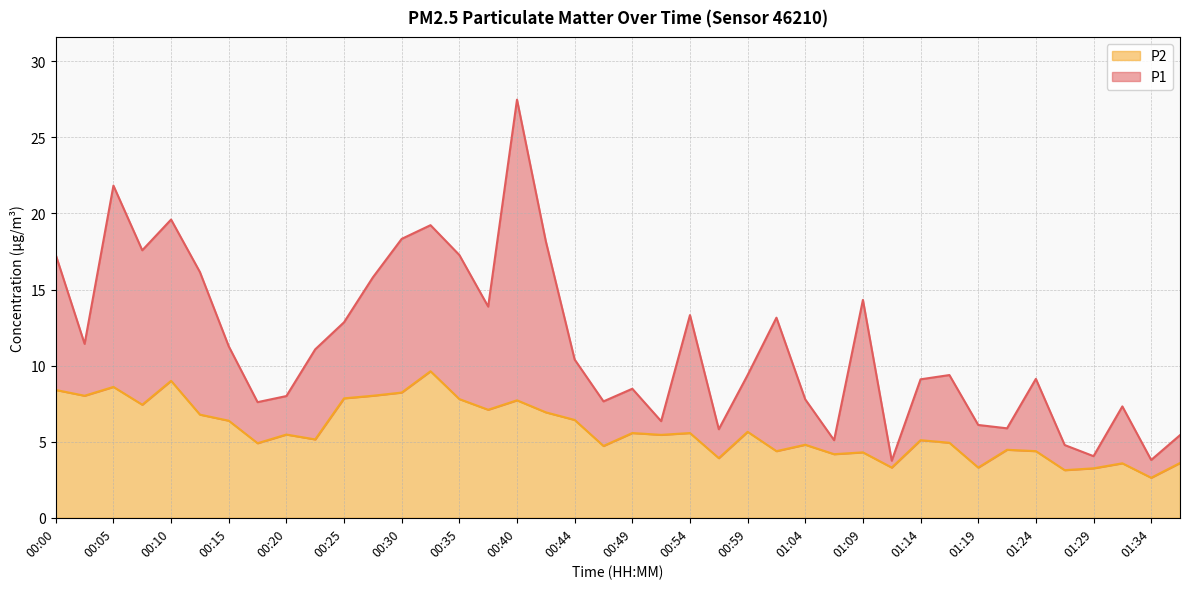

True or false: P1 and P2 intersect in this chart.

False